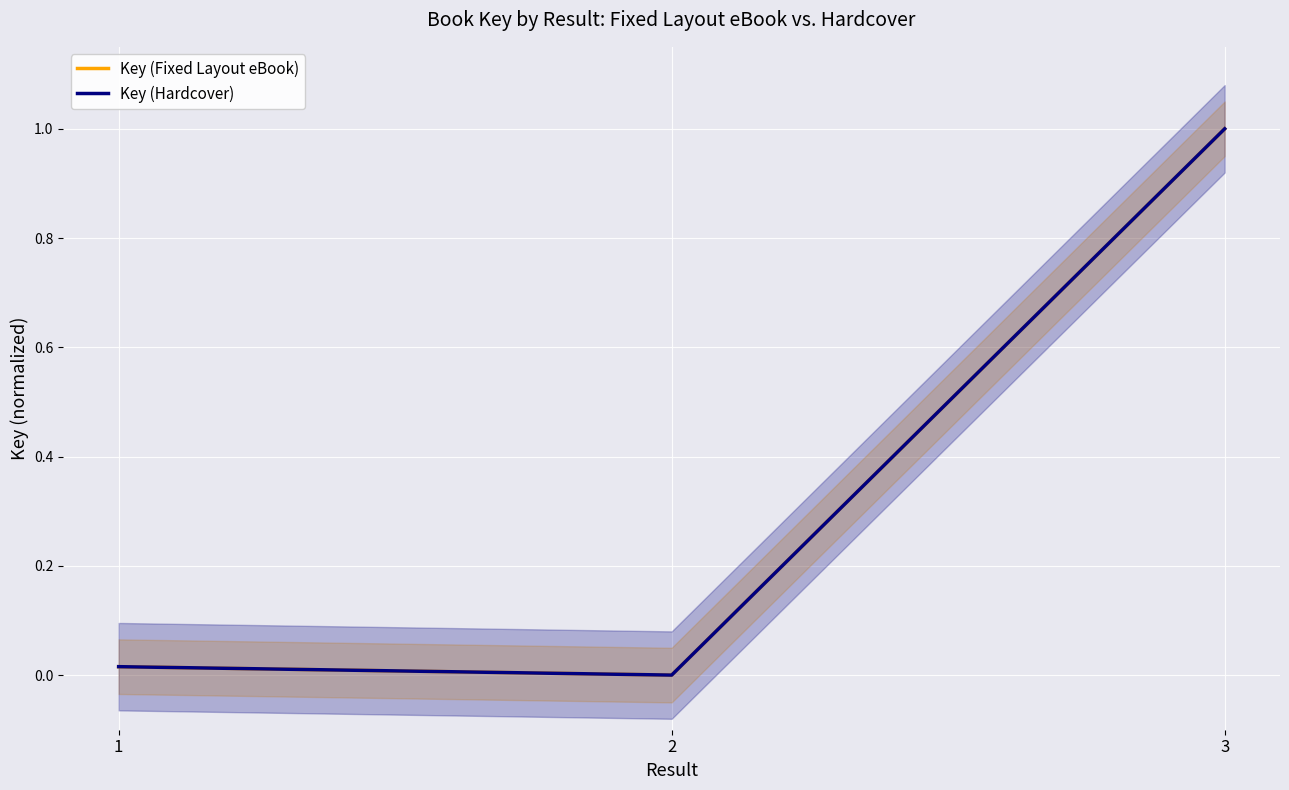

Reading left to right, list all the values displayed in this chart.

Key (Fixed Layout eBook): 1=0.0	2=0.0	3=1.0
Key (Hardcover): 1=0.0	2=0.0	3=1.0